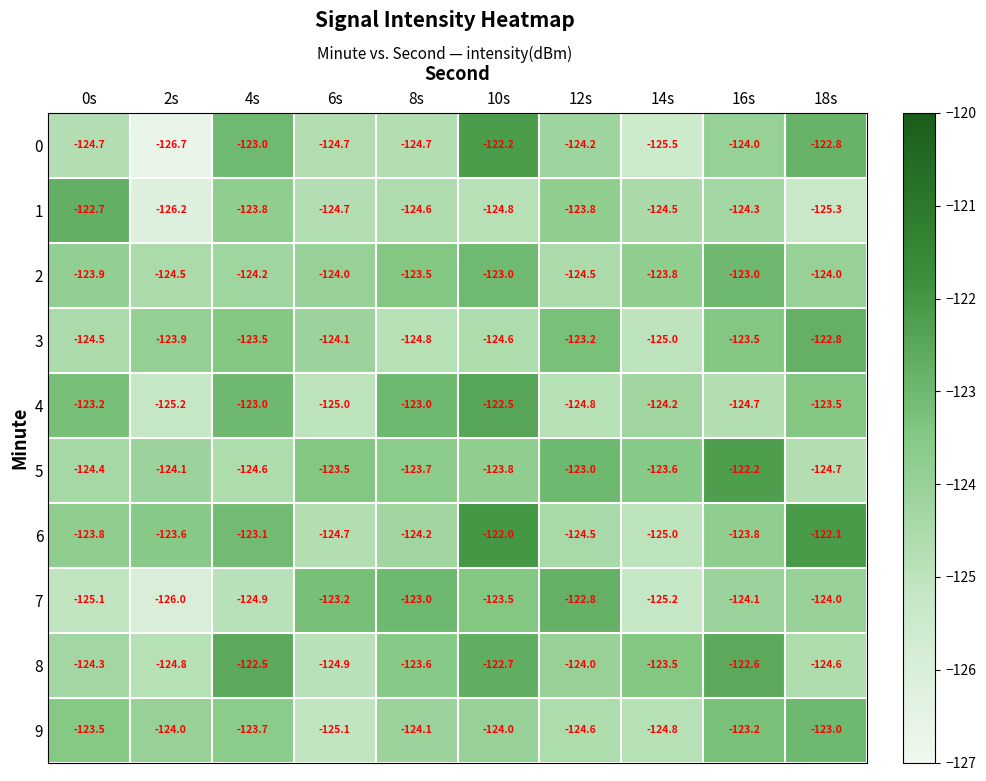

The 2 series shows -70.4 at 18s. True or false?

False